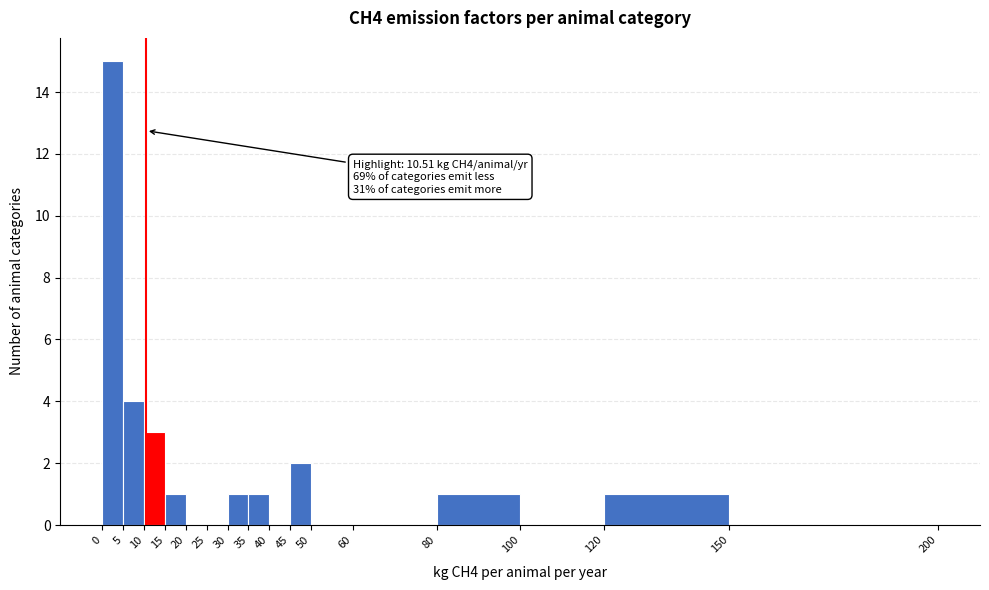

Which range on the x-axis has the tallest bar?

0 to 5